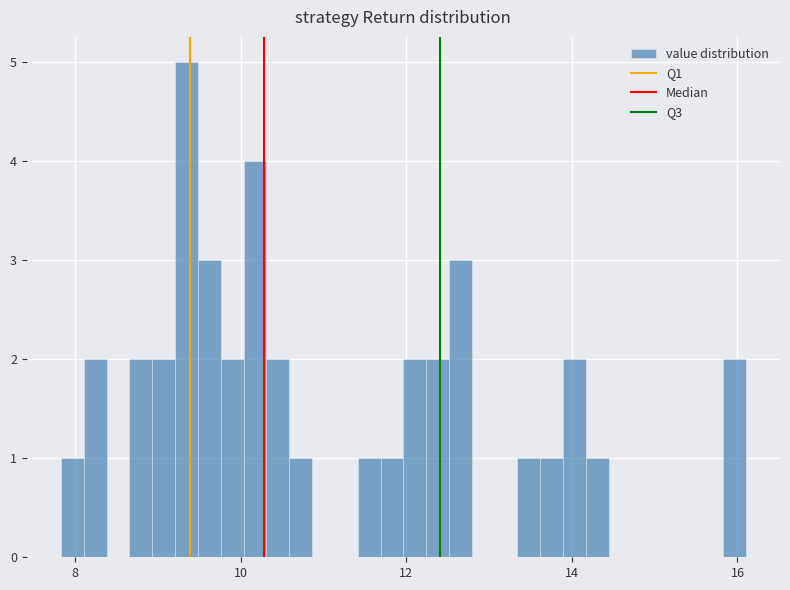

Around what value on the x-axis is the tallest bar? Give the approximate position of its centre, as read against the axis.

9.4